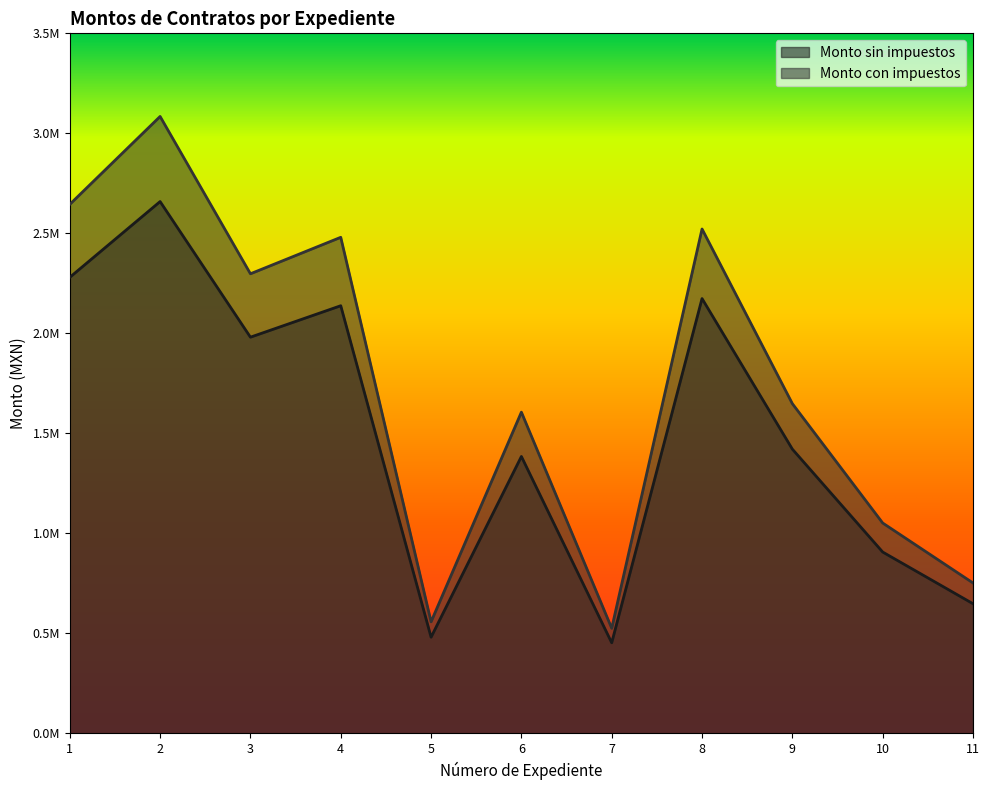

At which category does the chart reach its peak across all series?

2